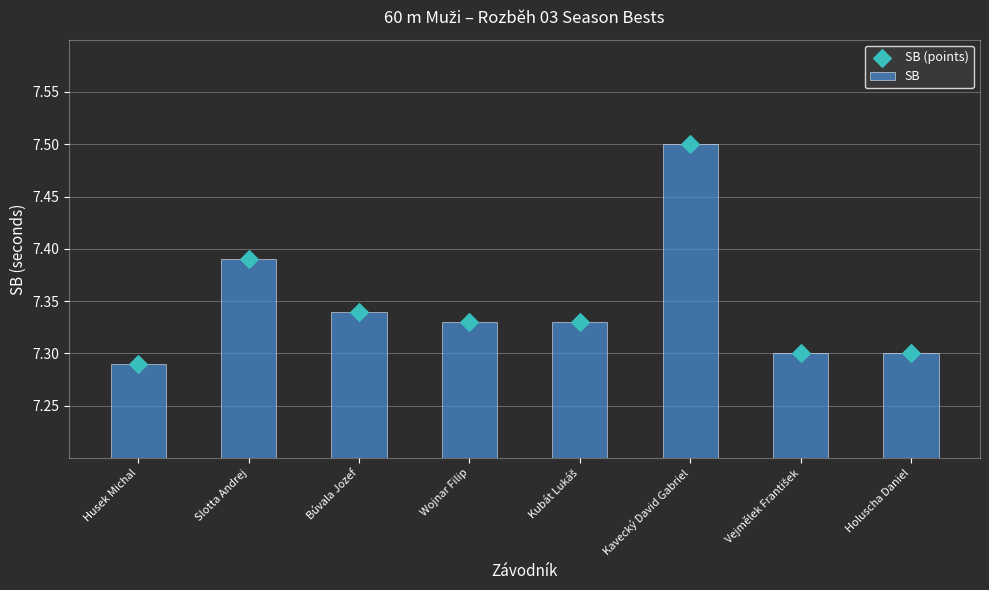

Which series reaches the minimum Y coordinate?

SB